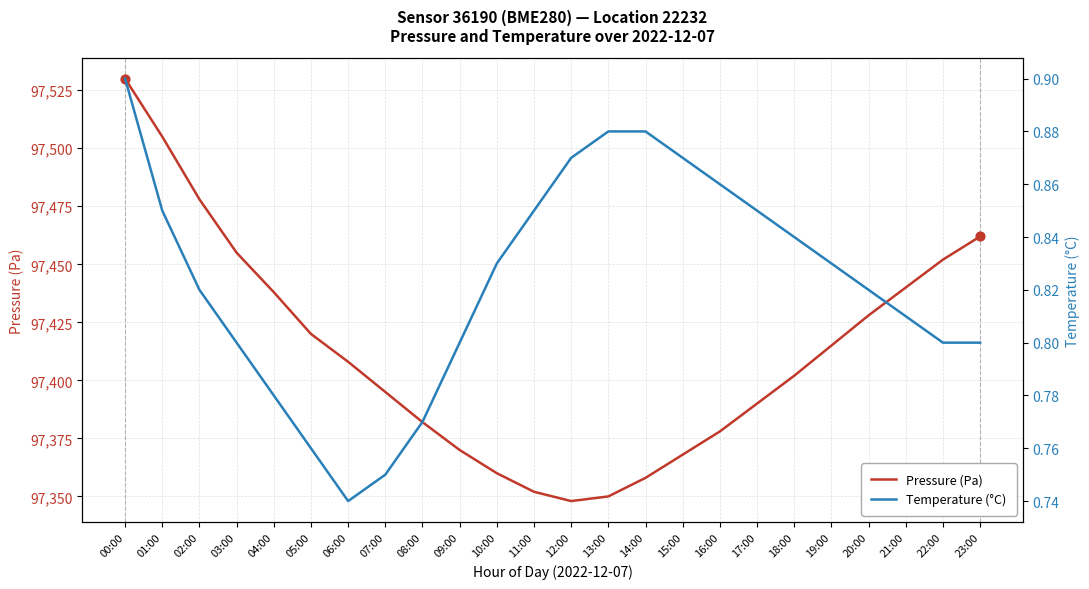

Which series has the largest total across all categories?

Pressure (Pa)